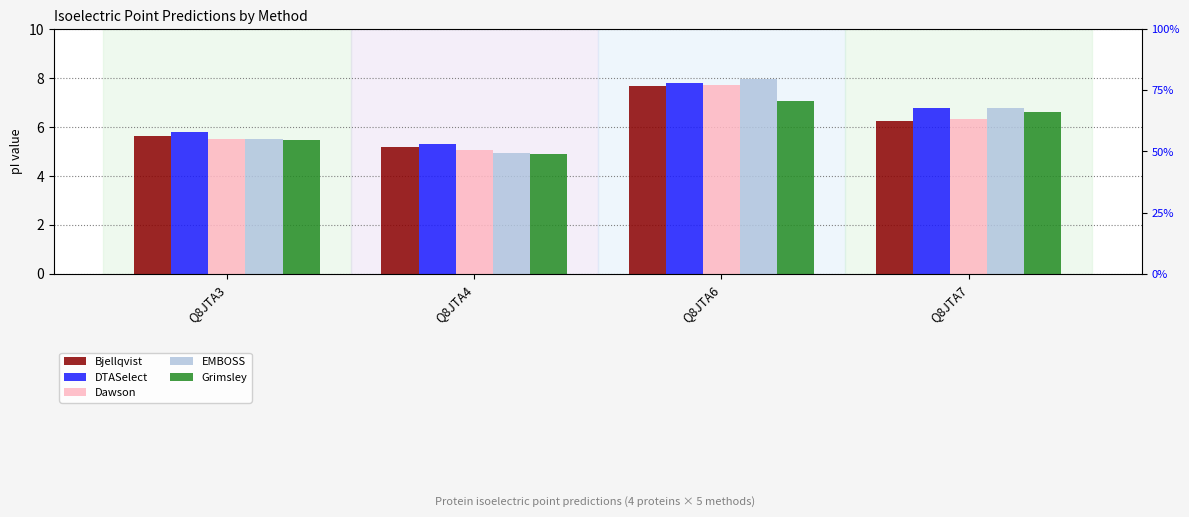

At which category is the sum across all series the highest?

Q8JTA6